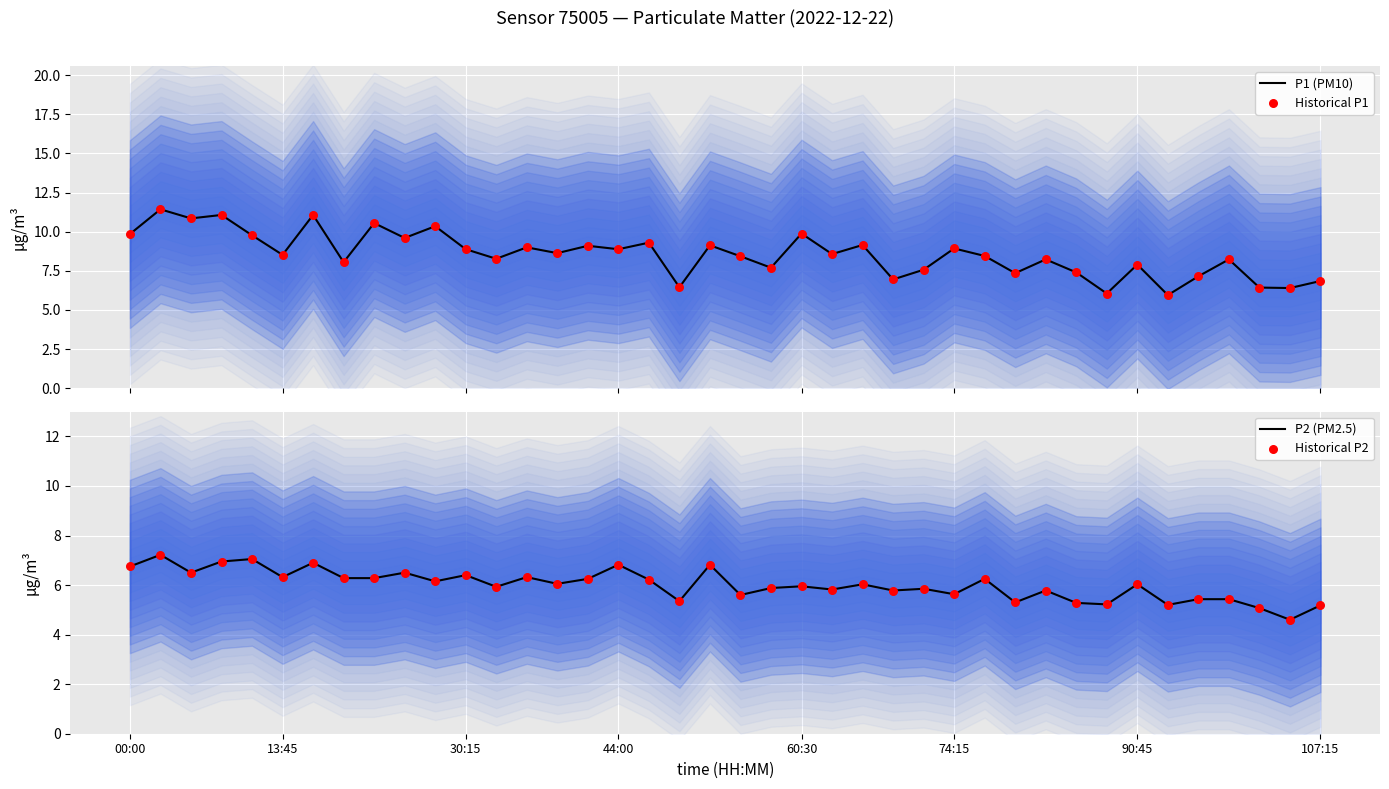

The P2 (PM2.5) series shows 3.3 at 74:15. True or false?

False